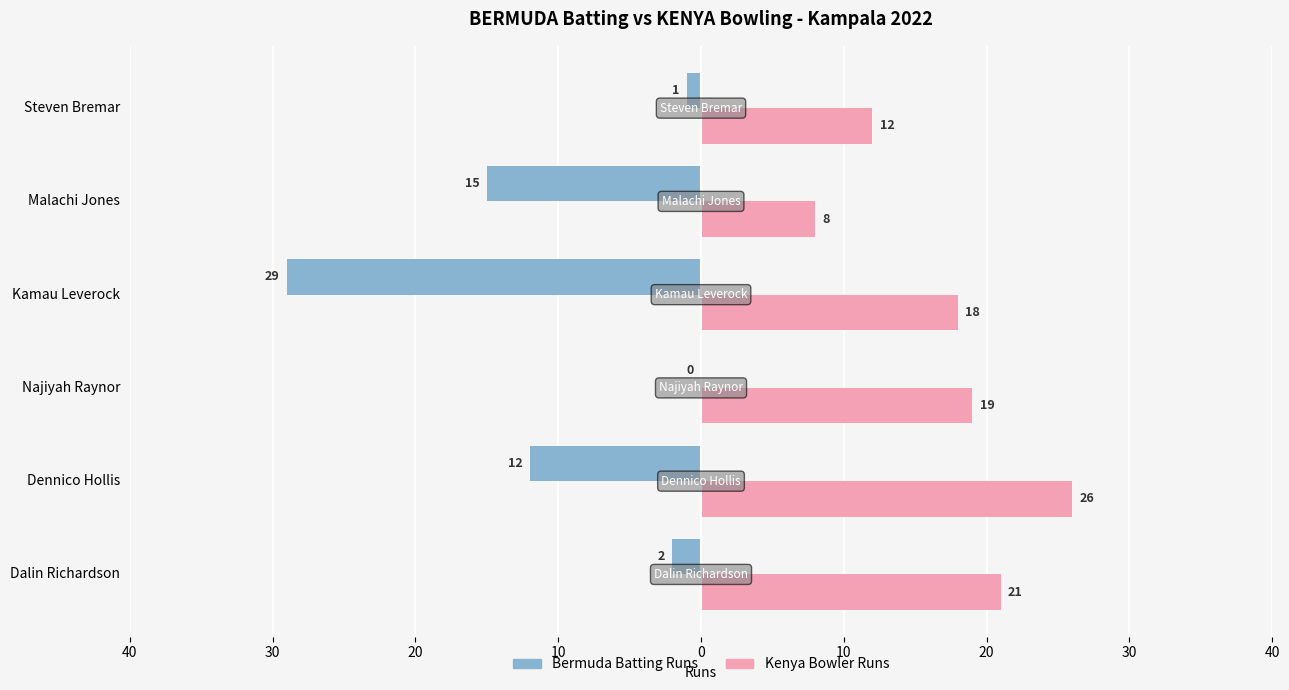

What are all the series names shown in the legend?

Bermuda Batting Runs, Kenya Bowler Runs